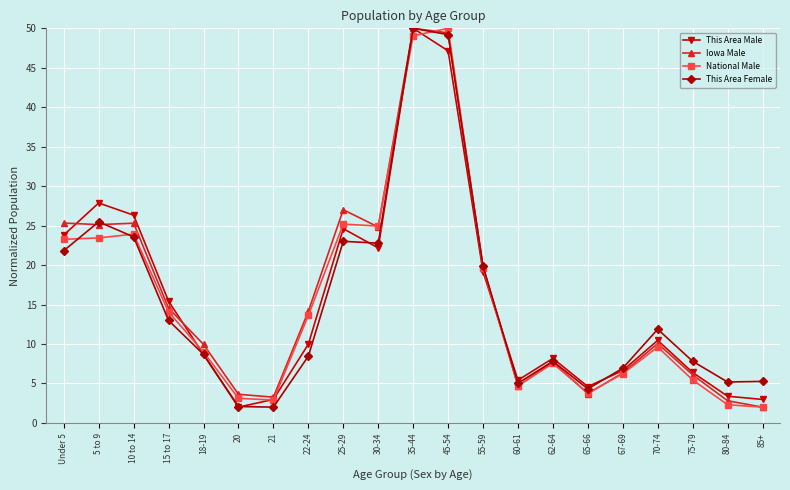

What position from the right is 22-24?

14